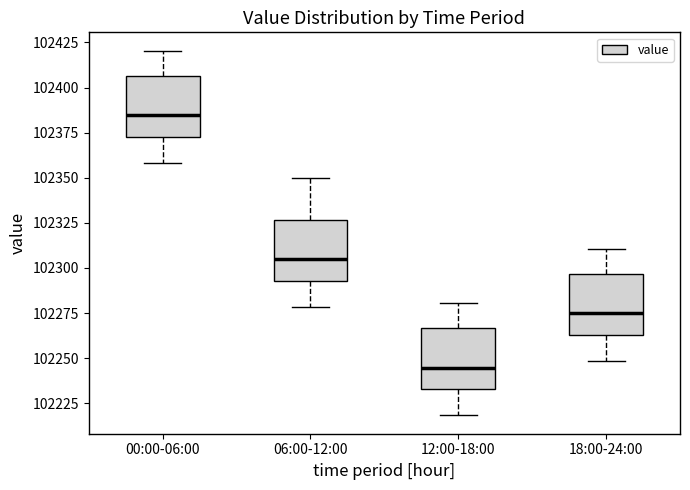

Reading left to right, transcribe this box plot: for each box, give where its median line is, the range the box spans, and where its two whiskers end, as read against the y-axis. The values are not printed on the chart, so give them approximately, as read against the axis.

00:00-06:00: median 102385, box 102375 to 102405, whiskers 102360 to 102420
06:00-12:00: median 102305, box 102295 to 102325, whiskers 102280 to 102350
12:00-18:00: median 102245, box 102235 to 102265, whiskers 102220 to 102280
18:00-24:00: median 102275, box 102265 to 102295, whiskers 102250 to 102310